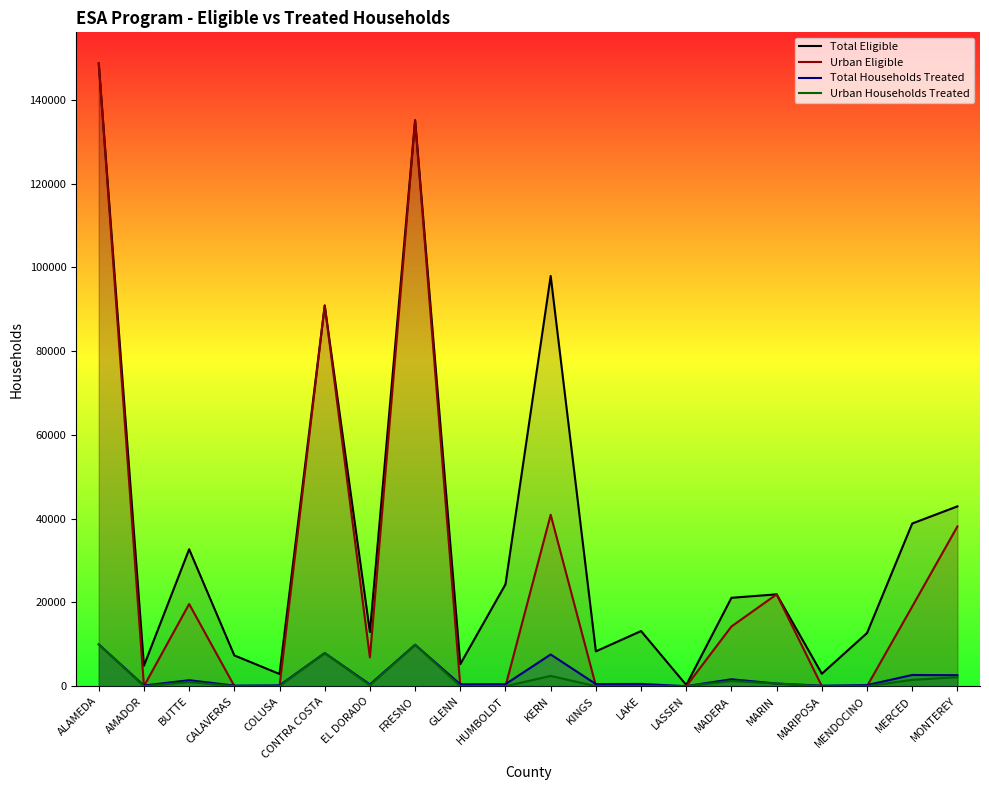

How many positive values does the Urban Households Treated series have?

11